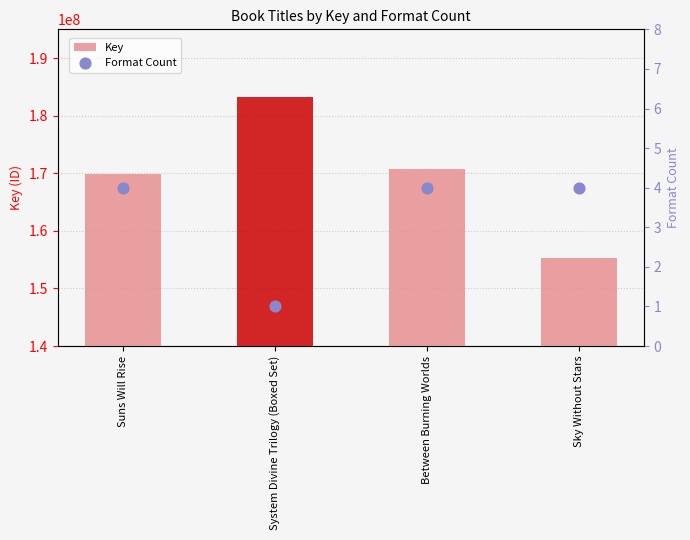

Which series contains the highest Y value?

Key